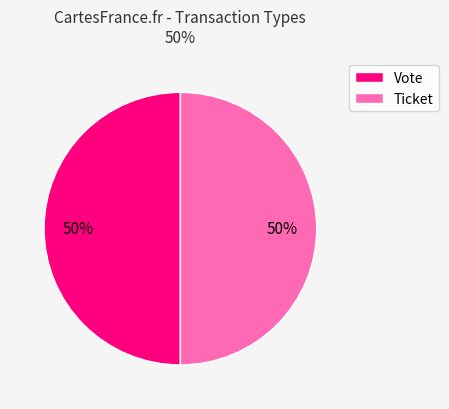

True or false: Vote accounts for 50% of the total.

True